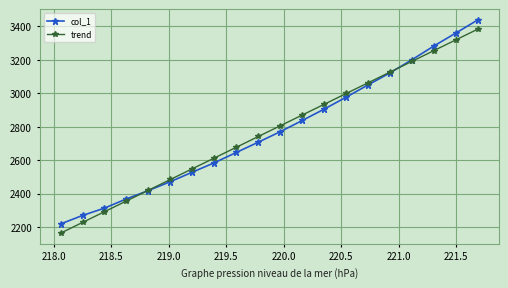

True or false: trend has more than 1 interior local peaks.

False